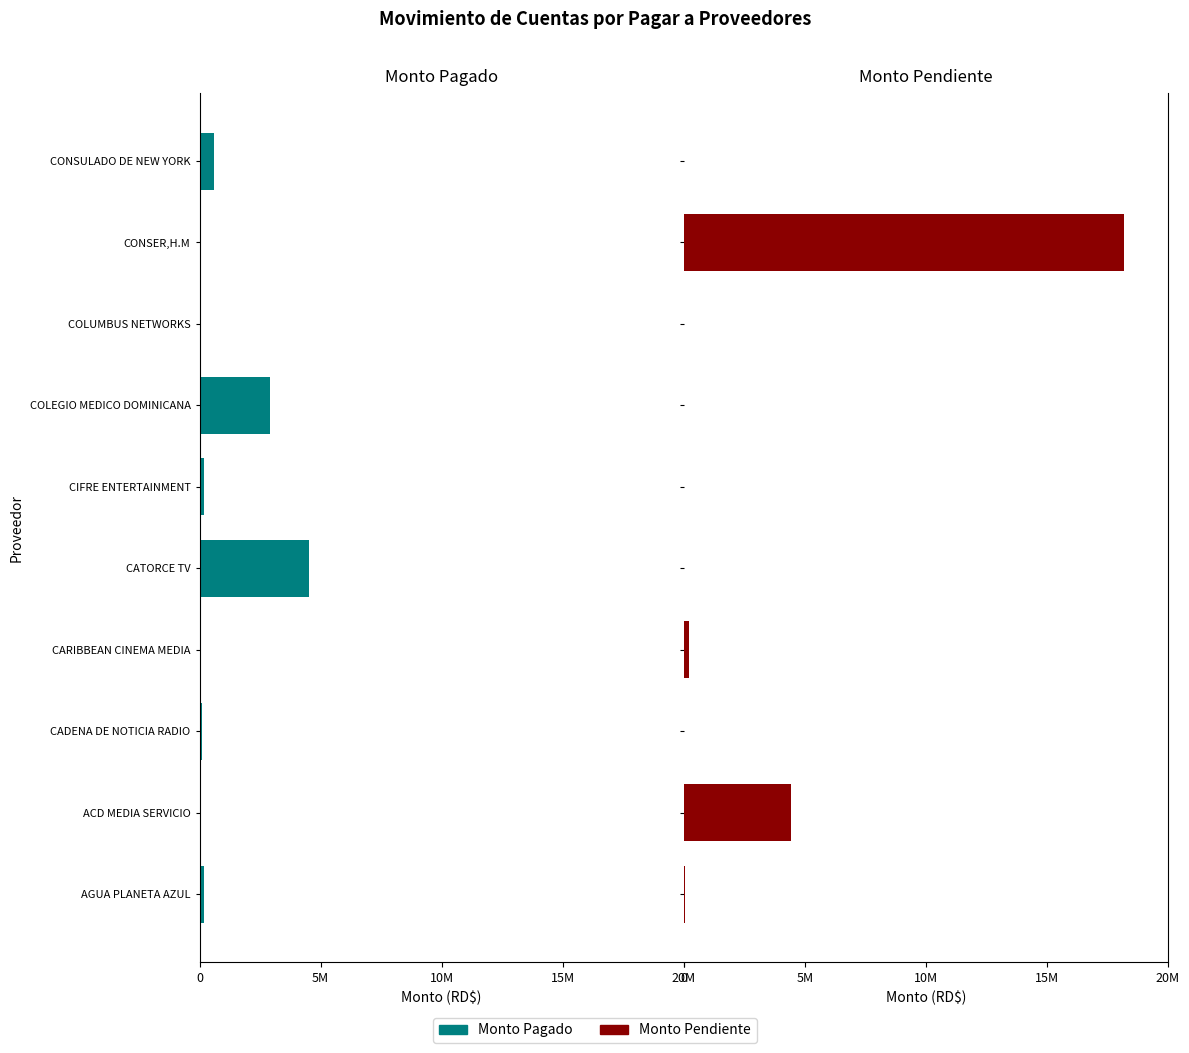

Rank the series by their maximum value, from lowest to highest.

Monto Pagado, Monto Pendiente